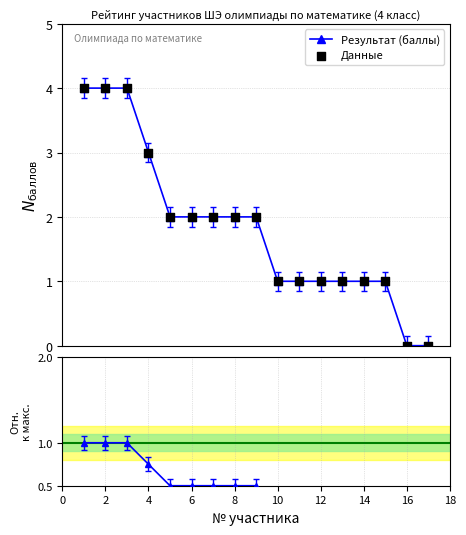

Which series has the largest Y range (max minus min)?

Результат (баллы)